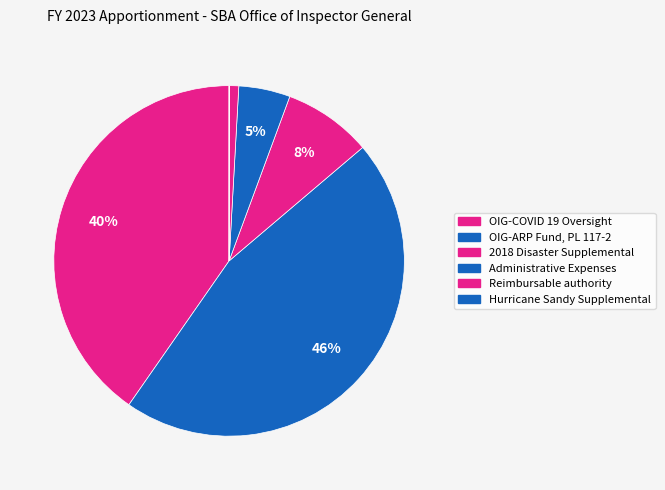

True or false: Hurricane Sandy Supplemental accounts for 1% of the total.

False